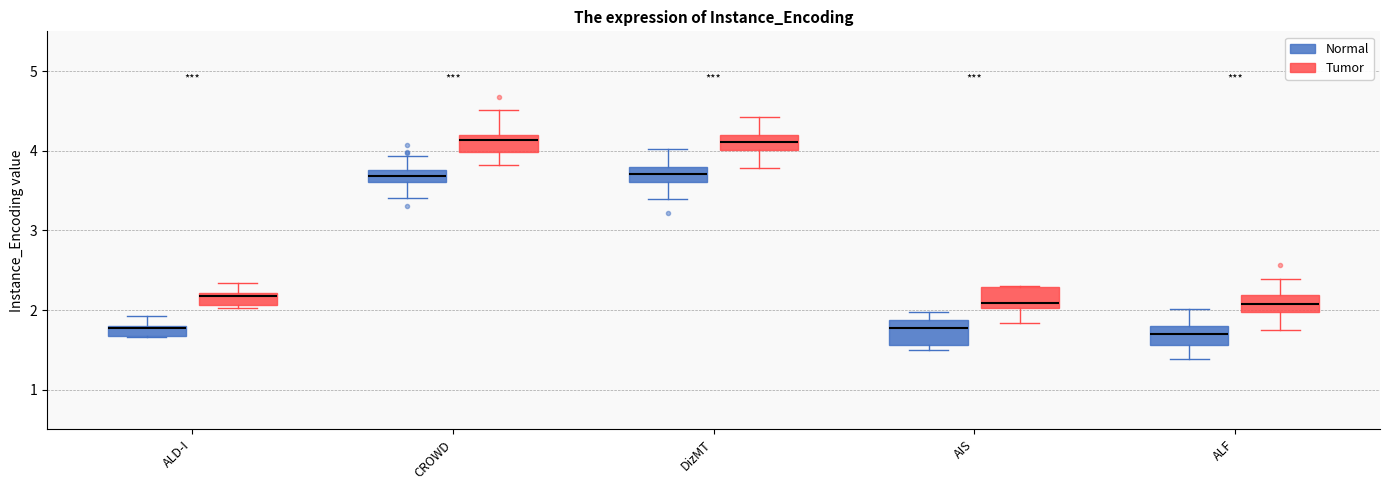

Where does the median line of the box for CROWD (Tumor) sit on the y-axis? The values are not printed on the chart, so give them approximately, as read against the axis.

4.1